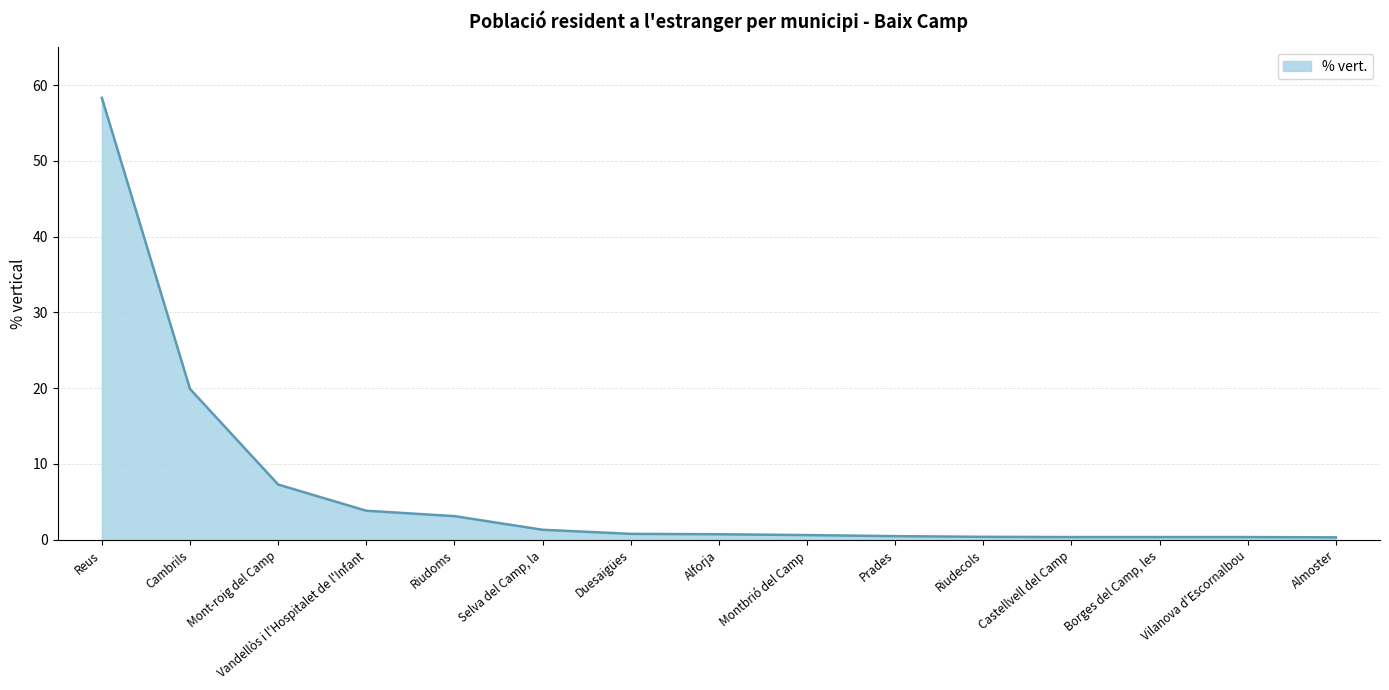

What is the greatest value displayed?

58.3